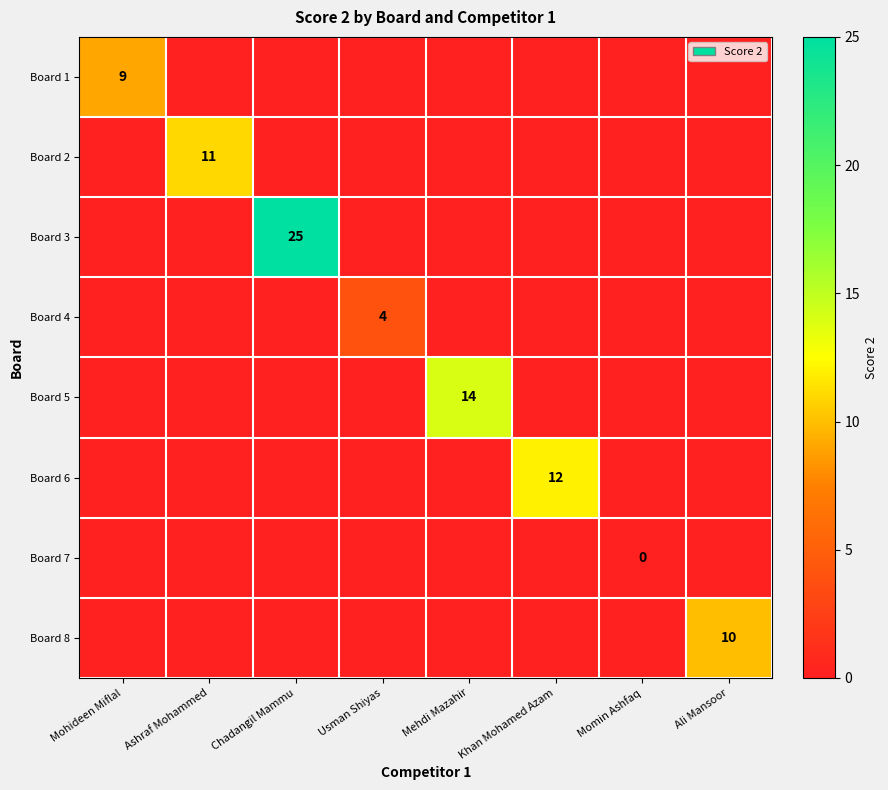

True or false: Board 5 has a value of 14 at Mehdi Mazahir.

True